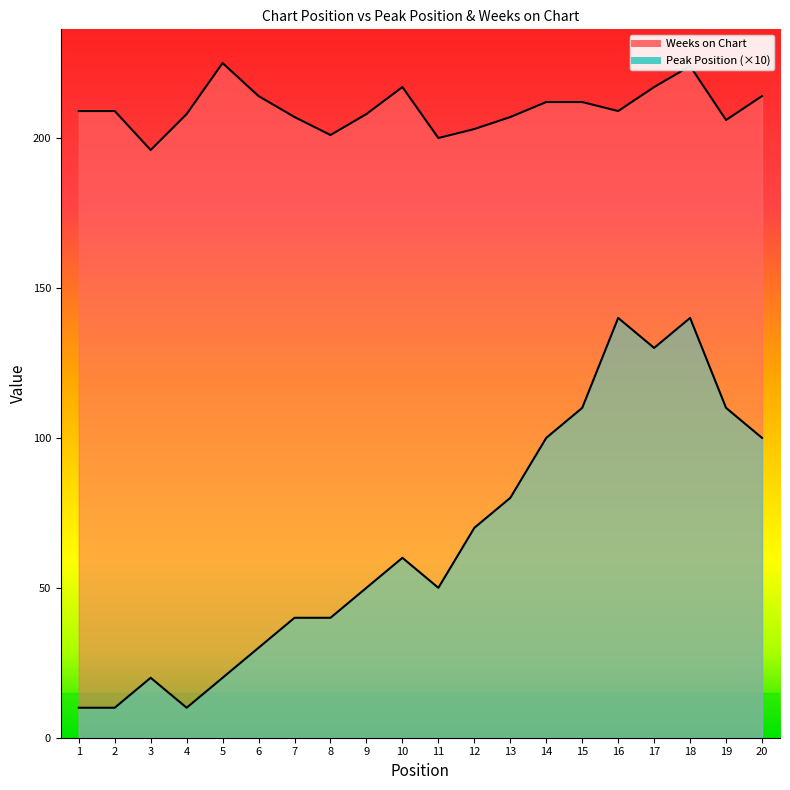

Reading left to right, list all the values displayed in this chart.

Peak Position: 1=10	2=10	3=20	4=10	5=20	6=30	7=40	8=40	9=50	10=60	11=50	12=70	13=80	14=100	15=110	16=140	17=130	18=140	19=110	20=100
Weeks on Chart: 1=209	2=209	3=196	4=208	5=225	6=214	7=207	8=201	9=208	10=217	11=200	12=203	13=207	14=212	15=212	16=209	17=217	18=224	19=206	20=214